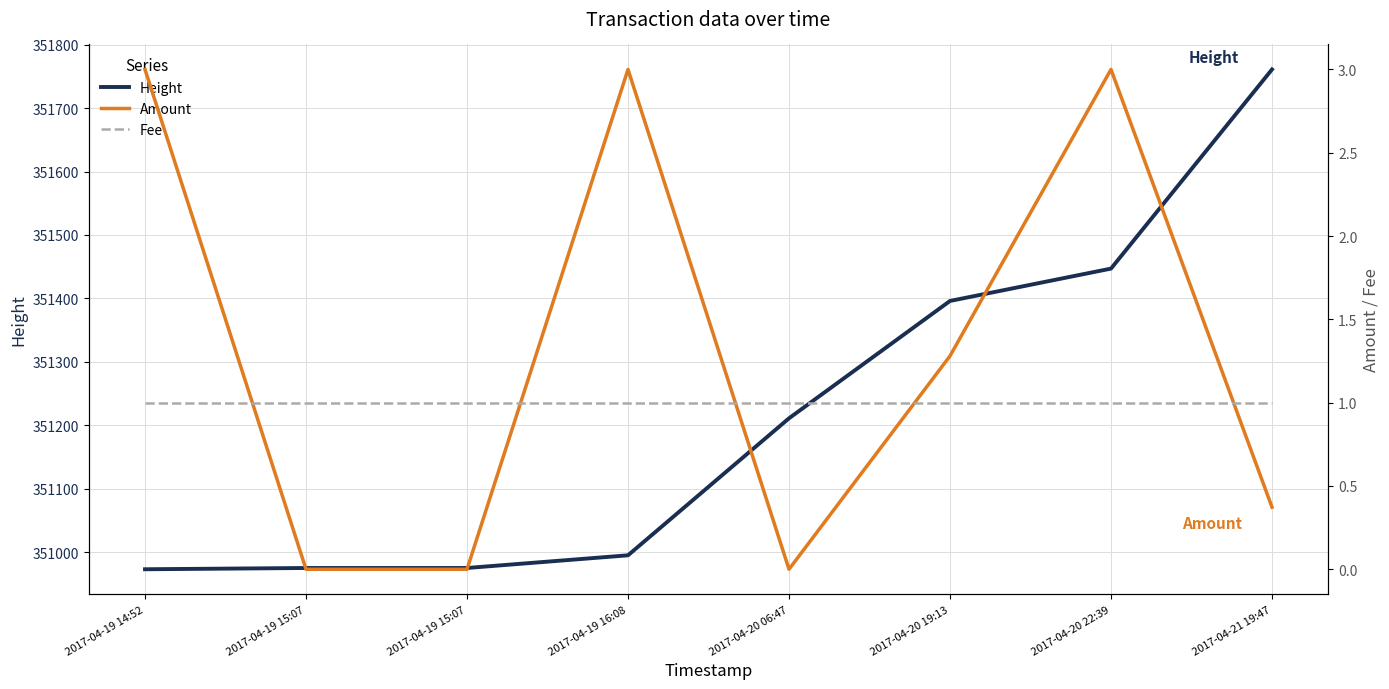

Rank the series at 2017-04-20 22:39 from lowest to highest value.

Fee, Amount, Height